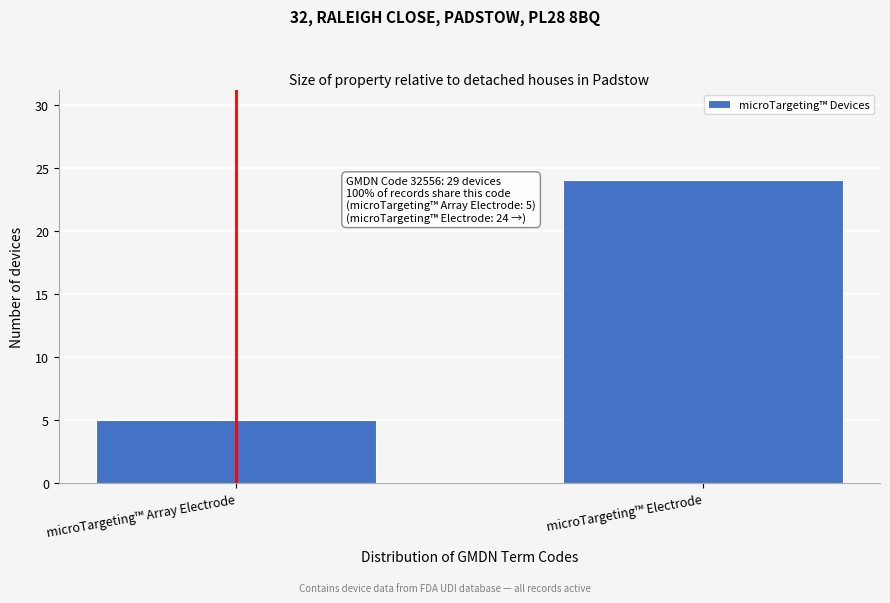

Reading left to right, extract all data points from this chart.

microTargeting™ Array Electrode=5	microTargeting™ Electrode=24